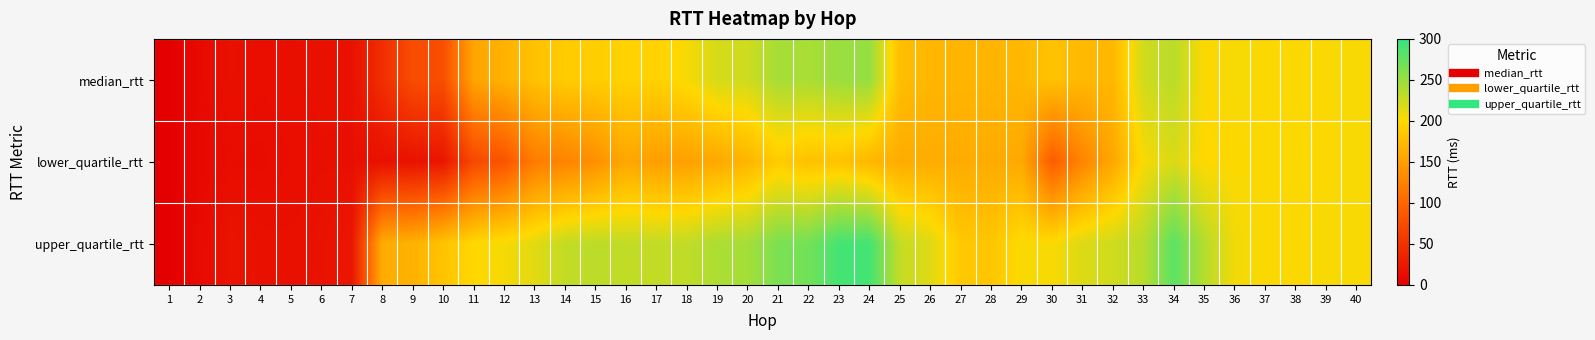

Reading left to right, transcribe all the data shown in this chart.

median_rtt: 1=0.3	2=10.1	3=16.0	4=14.4	5=15.1	6=16.6	7=16.6	8=45.5	9=75.3	10=77.2	11=155.1	12=166.5	13=179.9	14=188.7	15=190.6	16=195.1	17=193.9	18=203.5	19=220.1	20=223.8	21=243.2	22=241.8	23=249.3	24=251.4	25=177.0	26=170.5	27=169.5	28=169.1	29=171.9	30=180.7	31=172.5	32=171.0	33=222.9	34=233.7	35=200.9	36=203.7	37=201.6	38=201.6	39=202.2	40=202.6
lower_quartile_rtt: 1=0.3	2=9.2	3=12.9	4=12.3	5=14.1	6=15.5	7=15.1	8=16.6	9=17.8	10=21.8	11=71.6	12=82.6	13=119.8	14=126.0	15=136.3	16=156.9	17=149.4	18=150.7	19=159.0	20=169.0	21=188.8	22=179.2	23=181.8	24=170.7	25=161.1	26=161.9	27=161.0	28=160.8	29=158.4	30=91.2	31=127.4	32=157.2	33=203.2	34=218.0	35=199.1	36=201.3	37=201.5	38=201.4	39=201.6	40=202.6
upper_quartile_rtt: 1=0.3	2=11.1	3=19.2	4=16.6	5=16.1	6=17.7	7=21.8	8=162.1	9=166.1	10=181.8	11=199.2	12=204.3	13=214.1	14=229.0	15=232.6	16=229.8	17=229.3	18=230.2	19=240.5	20=244.1	21=264.5	22=268.3	23=290.9	24=290.9	25=228.6	26=216.0	27=185.8	28=183.4	29=202.7	30=202.4	31=216.9	32=223.3	33=233.9	34=279.9	35=235.6	36=206.1	37=201.7	38=201.8	39=202.7	40=202.6